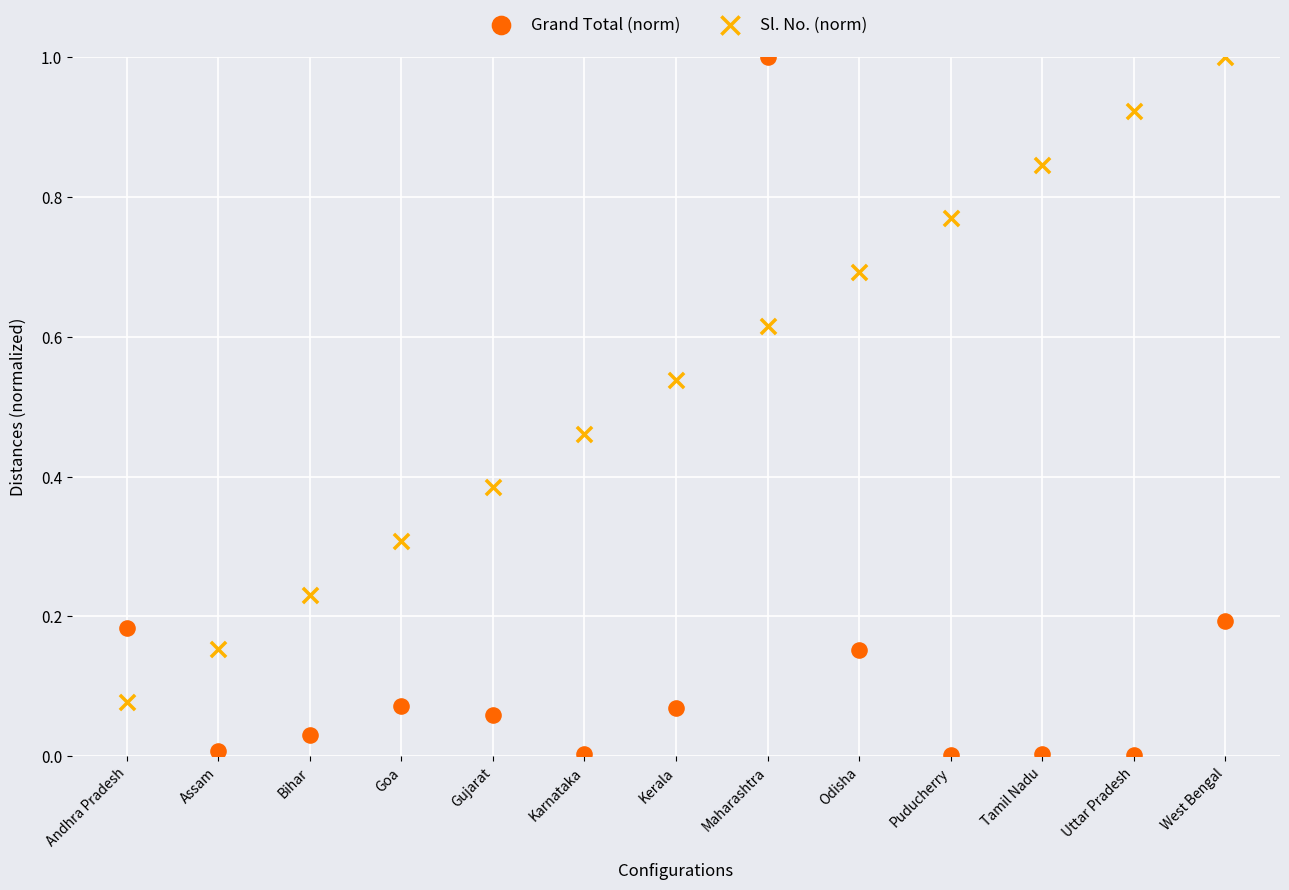

Which series has the widest spread of Y values?

Grand Total (norm)